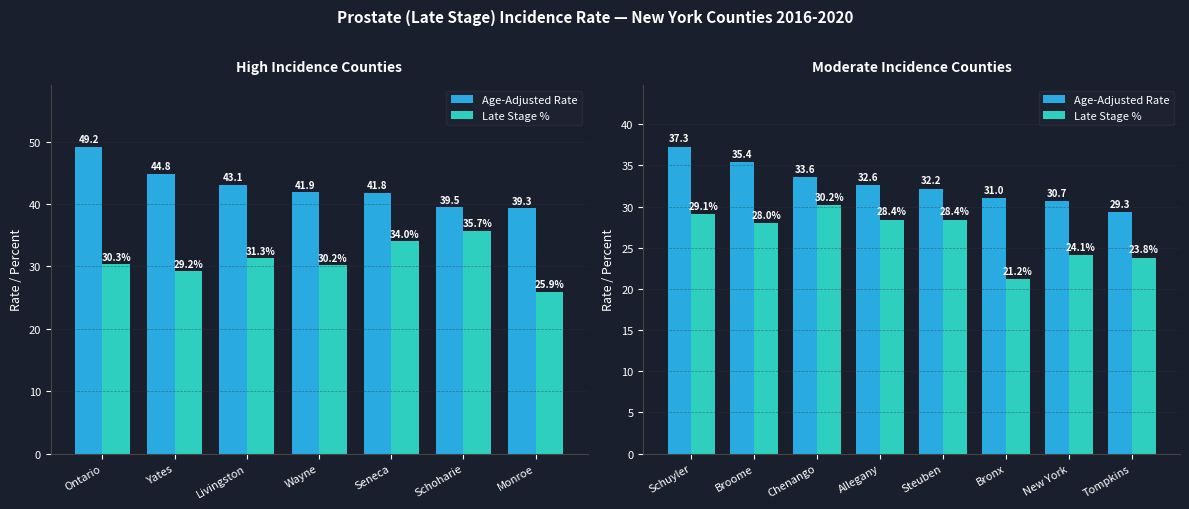

What is the average value of the Age-Adjusted Rate series?

32.8